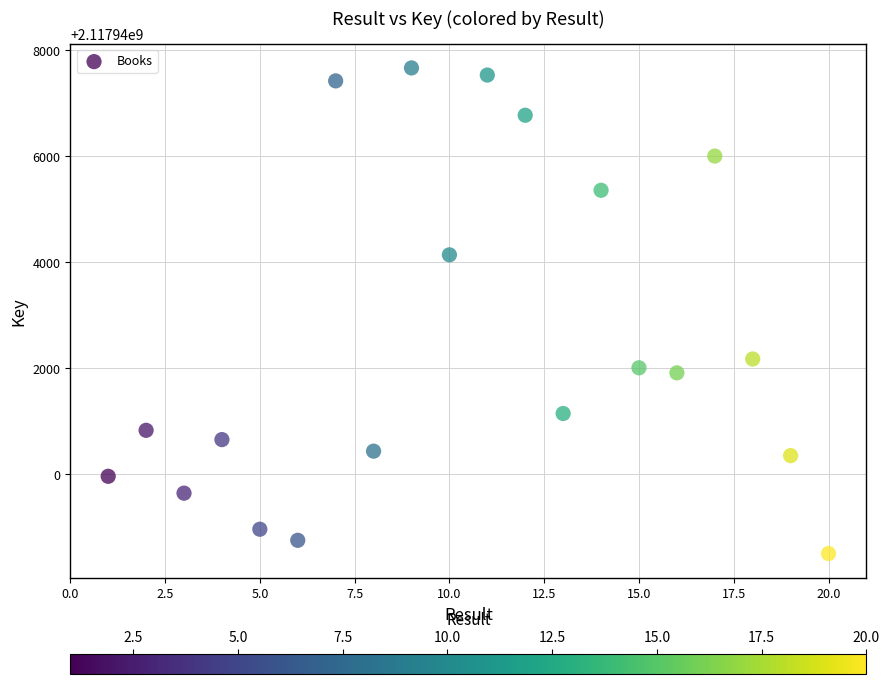

What Y value in the scatter plot is closest to 2117943086?

2117942176